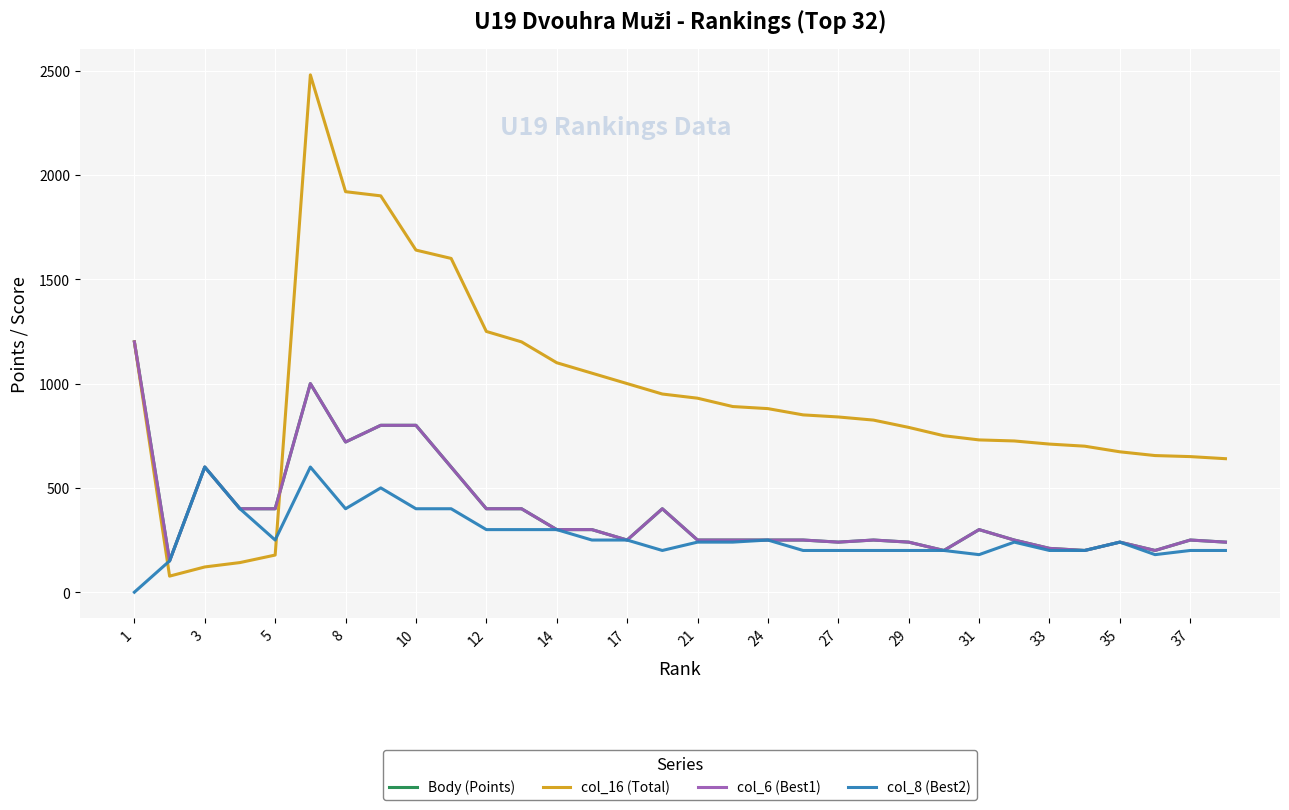

Reading left to right, transcribe all the data shown in this chart.

Body (Points): 1200	150	600	400	400	1000	720	800	800	600	400	400	300	300	250	400	250	250	250	250	240	250	240	200	300	250	210	200	240	200	250	240
col_16 (Total): 1200	77	121	142	178	2480	1920	1900	1640	1600	1250	1200	1100	1050	1000	950	930	890	880	850	840	825	790	750	730	725	710	700	673	655	650	640
col_6 (Best1): 1200	150	600	400	400	1000	720	800	800	600	400	400	300	300	250	400	250	250	250	250	240	250	240	200	300	250	210	200	240	200	250	240
col_8 (Best2): 0	150	600	400	250	600	400	500	400	400	300	300	300	250	250	200	240	240	250	200	200	200	200	200	180	240	200	200	240	180	200	200